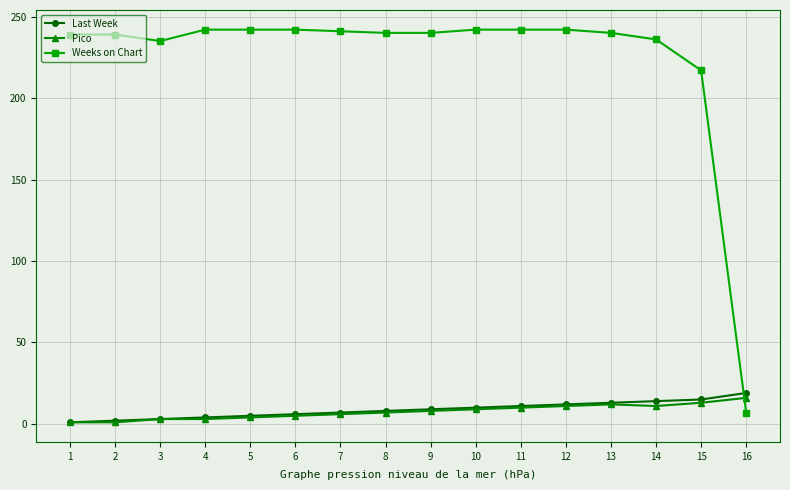

True or false: Pico has a value of 11 at 14.

True